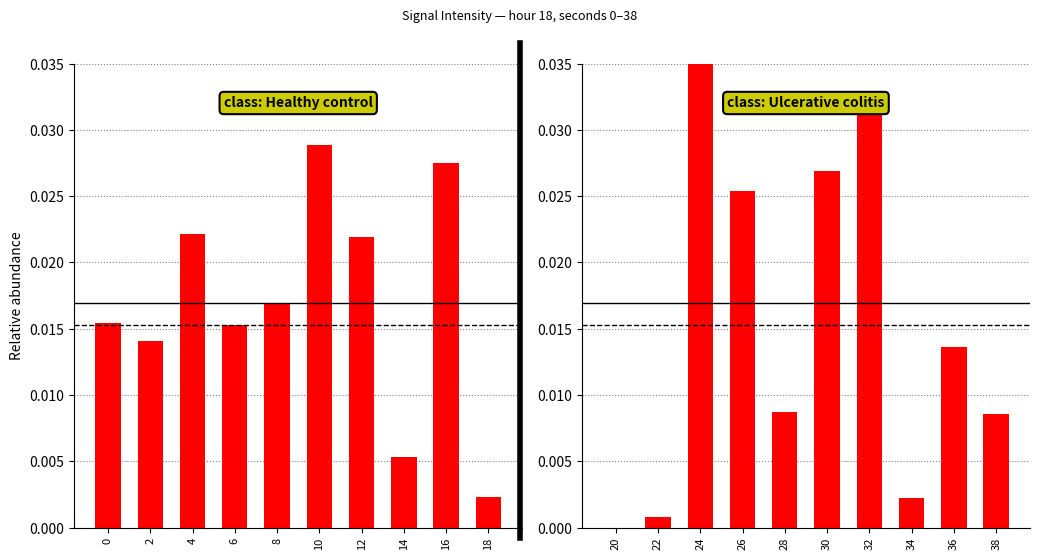

How many groups of bars are there?

10